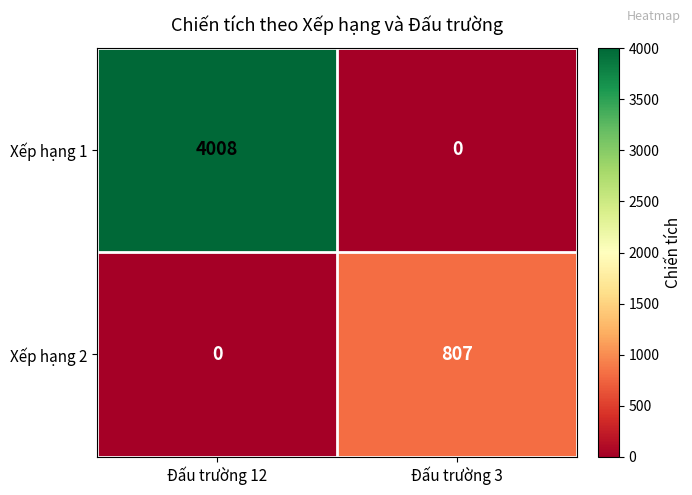

List the series in order of their overall mean, lowest first.

Xếp hạng 2, Xếp hạng 1